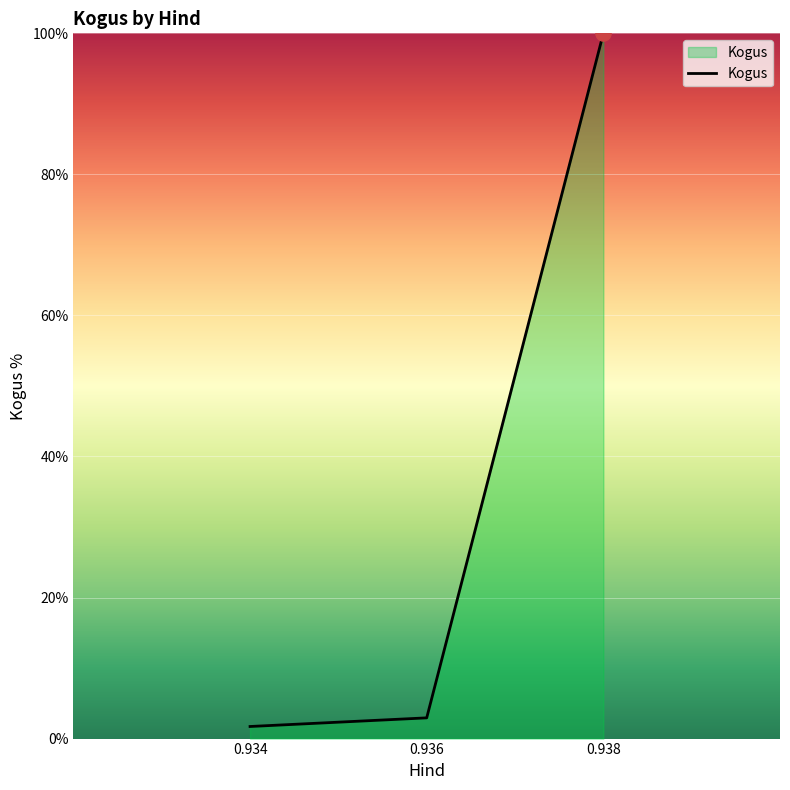

What is the change in value from 0.934 to 0.938?

+98.3